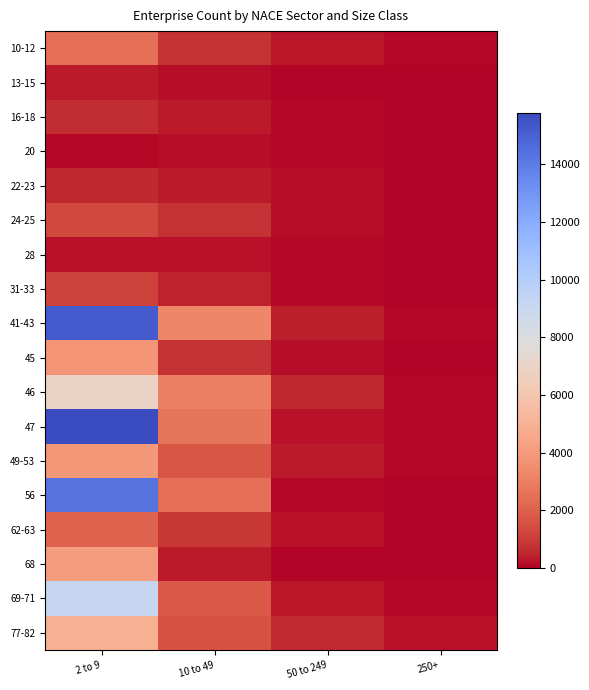

At how many categories does at least one series exceed 8876?

1